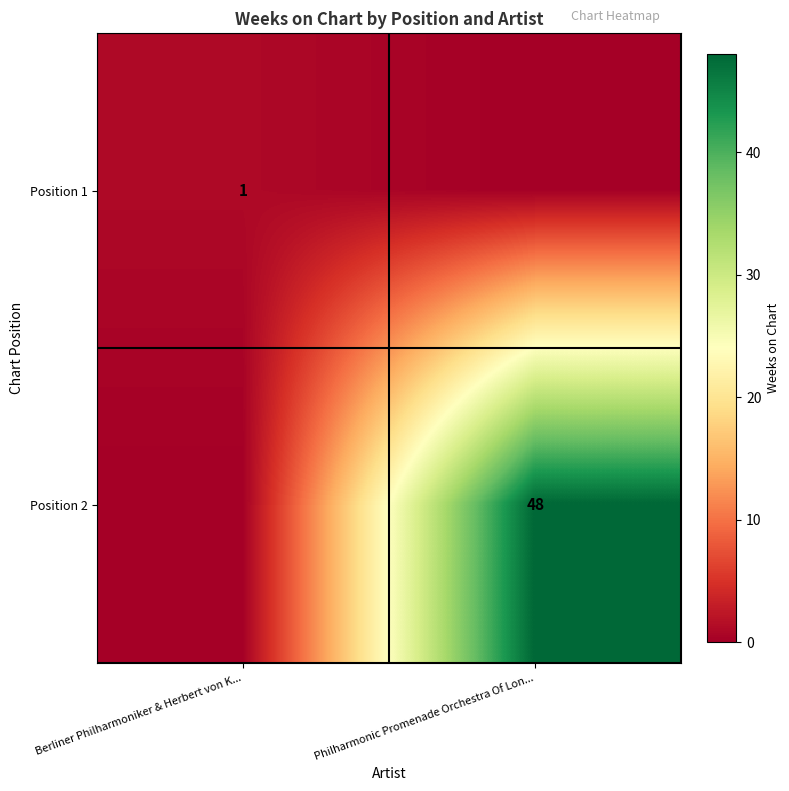

True or false: Position 1 has a value of 1 at Berliner Philharmoniker & Herbert von K....

True